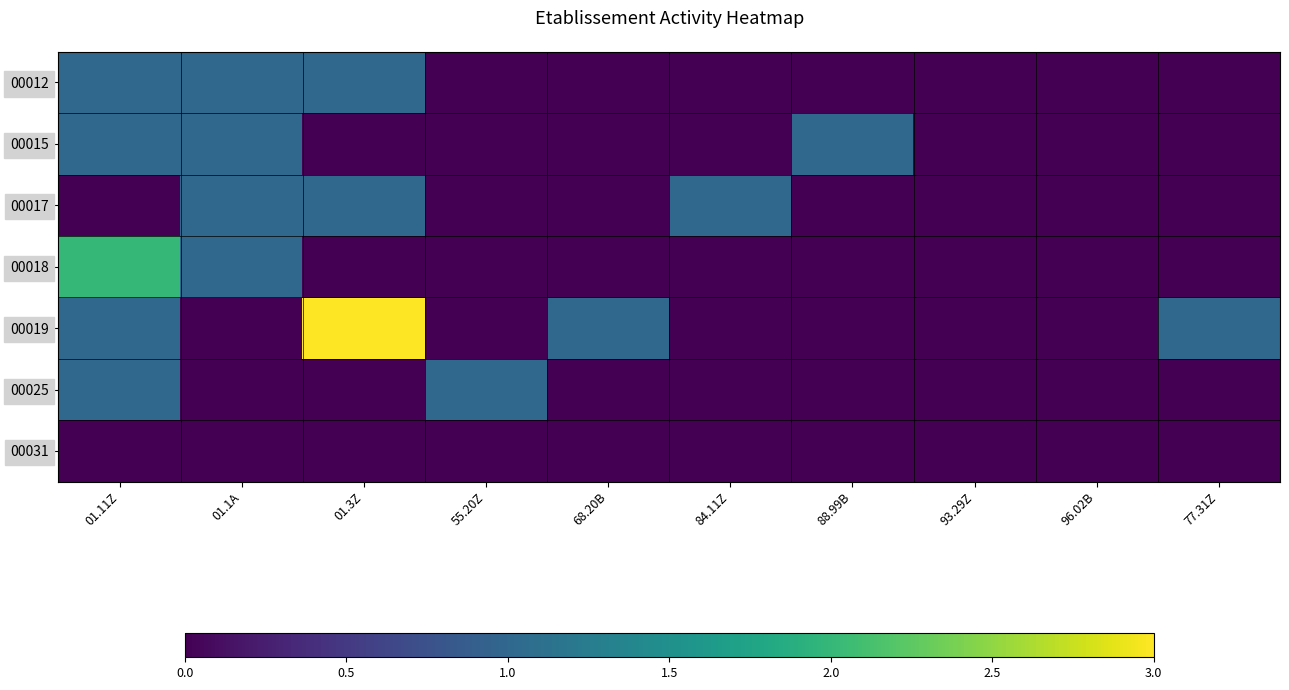

Reading left to right, transcribe all the data shown in this chart.

00012: 01.11Z=1	01.1A=1	01.3Z=1	55.20Z=0	68.20B=0	84.11Z=0	88.99B=0	93.29Z=0	96.02B=0	77.31Z=0
00015: 01.11Z=1	01.1A=1	01.3Z=0	55.20Z=0	68.20B=0	84.11Z=0	88.99B=1	93.29Z=0	96.02B=0	77.31Z=0
00017: 01.11Z=0	01.1A=1	01.3Z=1	55.20Z=0	68.20B=0	84.11Z=1	88.99B=0	93.29Z=0	96.02B=0	77.31Z=0
00018: 01.11Z=2	01.1A=1	01.3Z=0	55.20Z=0	68.20B=0	84.11Z=0	88.99B=0	93.29Z=0	96.02B=0	77.31Z=0
00019: 01.11Z=1	01.1A=0	01.3Z=3	55.20Z=0	68.20B=1	84.11Z=0	88.99B=0	93.29Z=0	96.02B=0	77.31Z=1
00025: 01.11Z=1	01.1A=0	01.3Z=0	55.20Z=1	68.20B=0	84.11Z=0	88.99B=0	93.29Z=0	96.02B=0	77.31Z=0
00031: 01.11Z=0	01.1A=0	01.3Z=0	55.20Z=0	68.20B=0	84.11Z=0	88.99B=0	93.29Z=0	96.02B=0	77.31Z=0